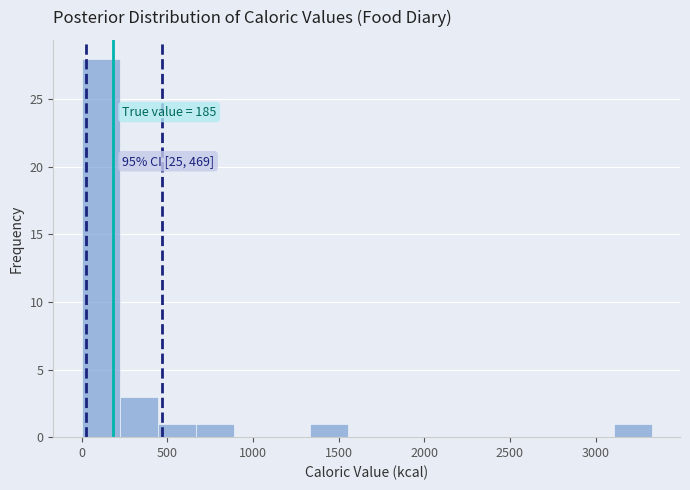

Which range on the x-axis has the tallest bar?

0 to 200